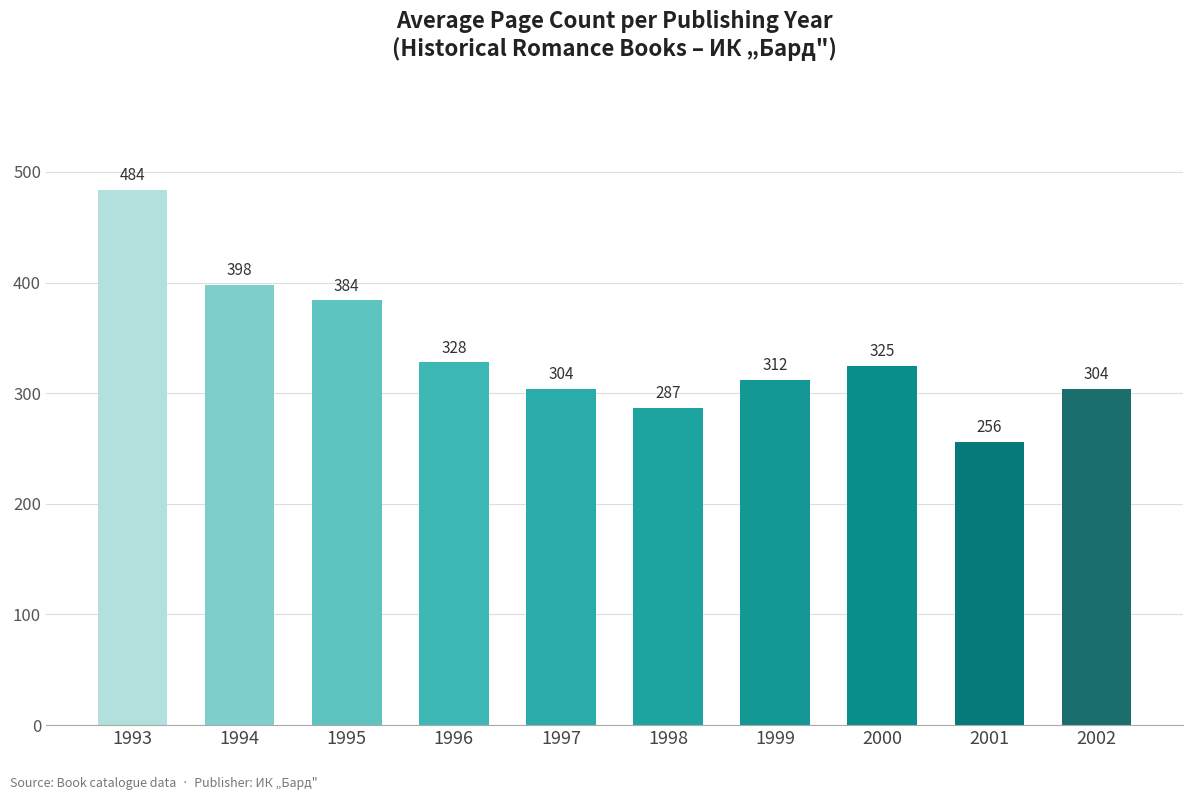

Where does the data first go above 325?

1993